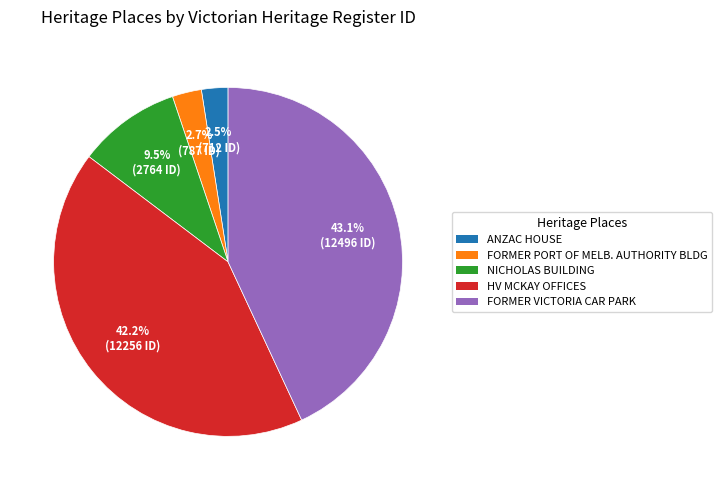

How many slices are in this pie chart?

5